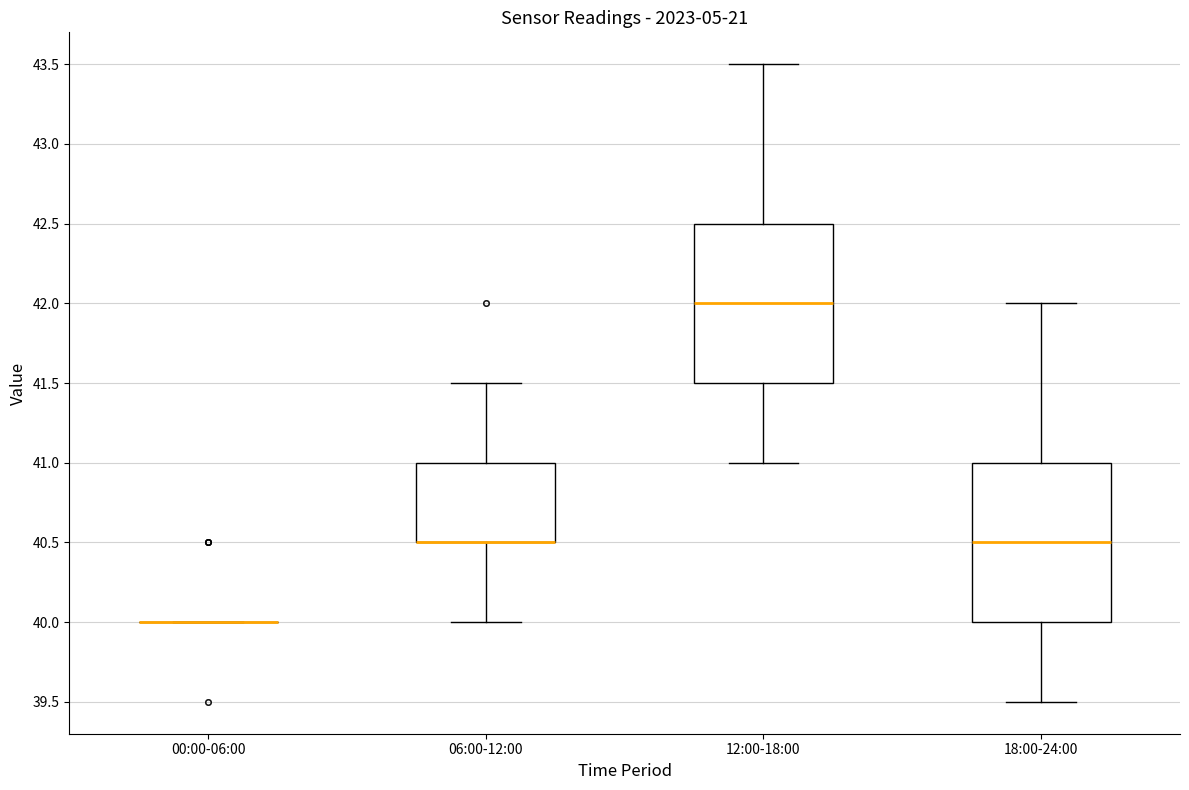

Reading left to right, transcribe this box plot: for each box, give where its median line is, the range the box spans, and where its two whiskers end, as read against the y-axis. The values are not printed on the chart, so give them approximately, as read against the axis.

00:00-06:00: box collapsed to a line at 40.0, whiskers 40.0 to 40.0
06:00-12:00: median 40.5 (drawn on the box's lower edge), box 40.5 to 41.0, whiskers 40.0 to 41.5
12:00-18:00: median 42.0, box 41.5 to 42.5, whiskers 41.0 to 43.5
18:00-24:00: median 40.5, box 40.0 to 41.0, whiskers 39.5 to 42.0